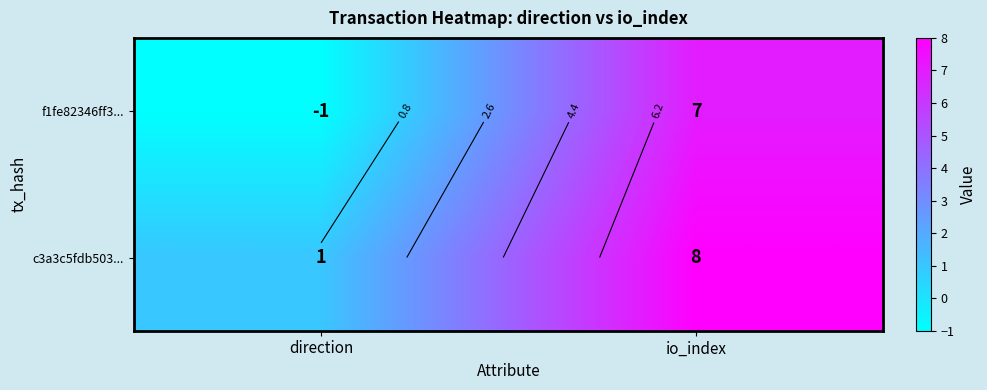

True or false: c3a3c5fdb503... has a value of 2 at direction.

False